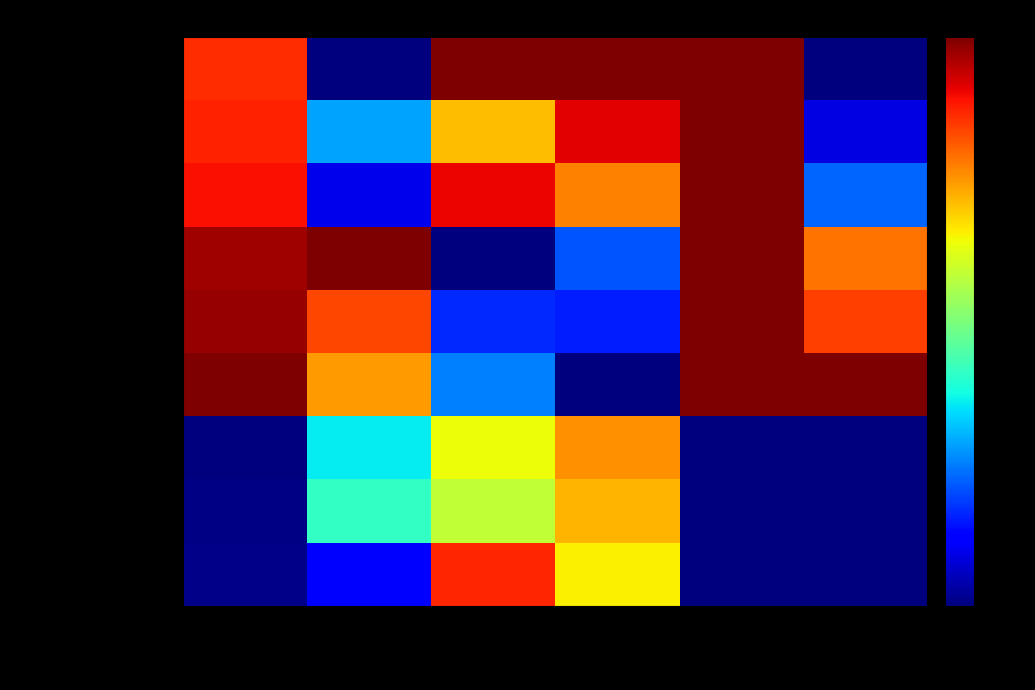

At which category does the chart reach its peak across all series?

Best Speed